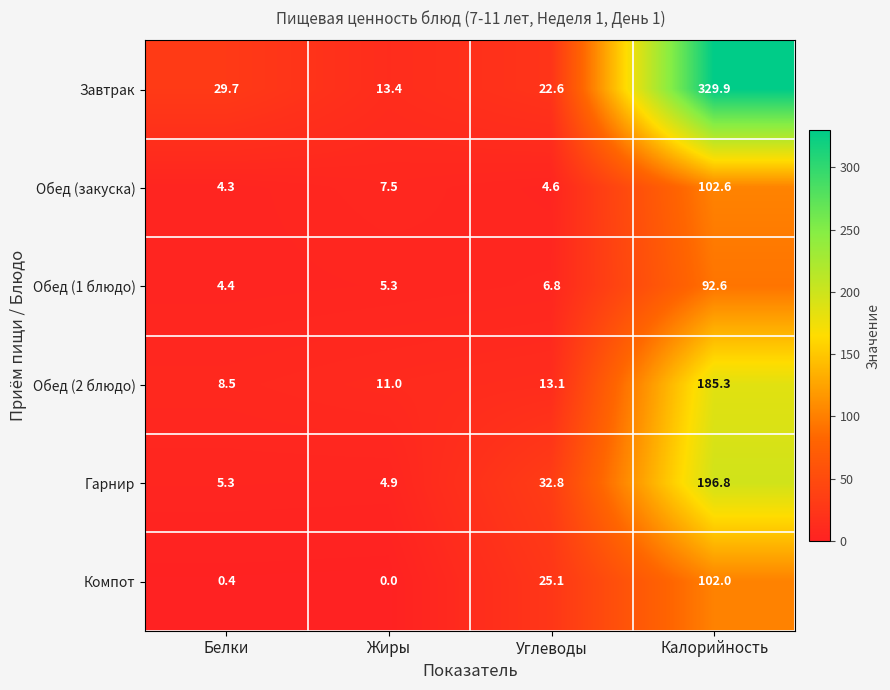

What is the difference between the maximum and minimum values in the Обед (закуска) series?

98.3